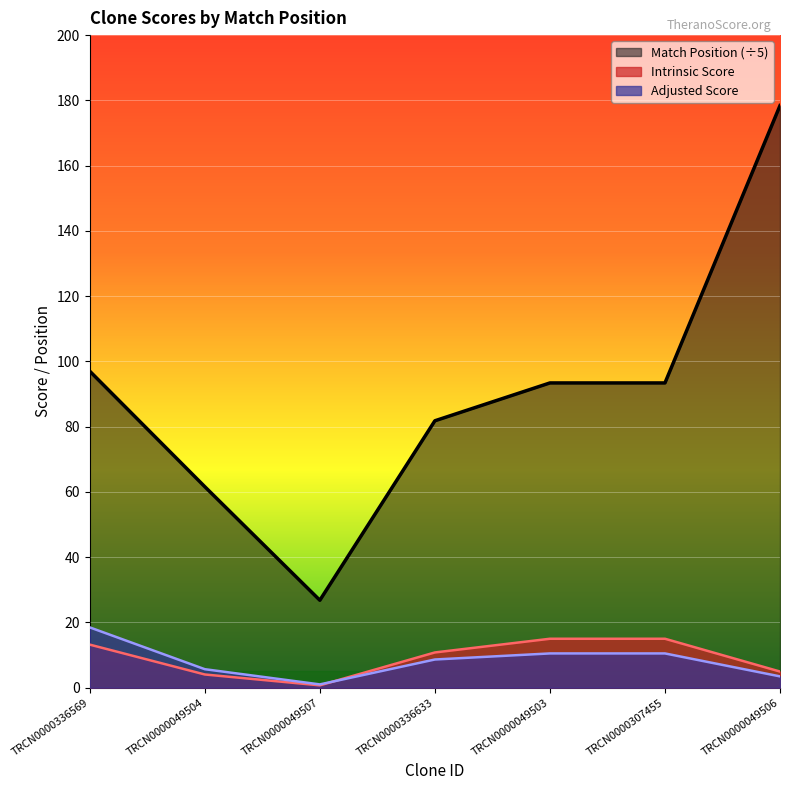

True or false: Intrinsic Score has a value of 5.3 at TRCN0000049503.

False